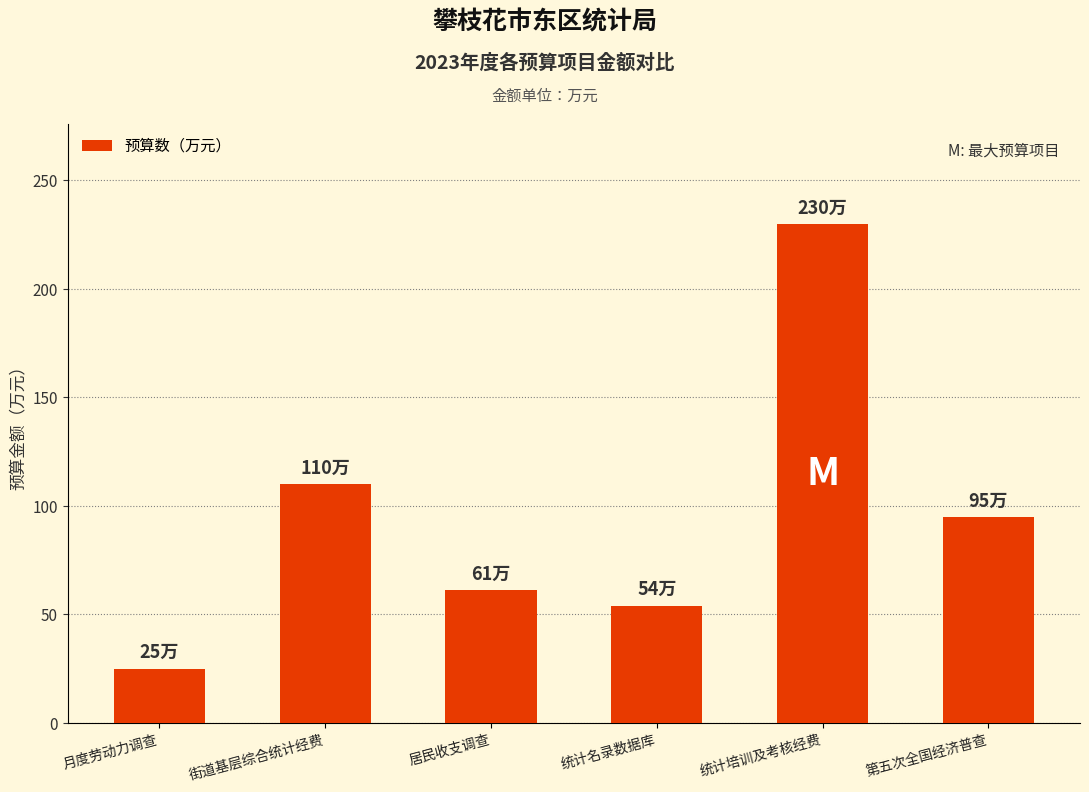

Is it true that the value at 第五次全国经济普查 is 128?

False